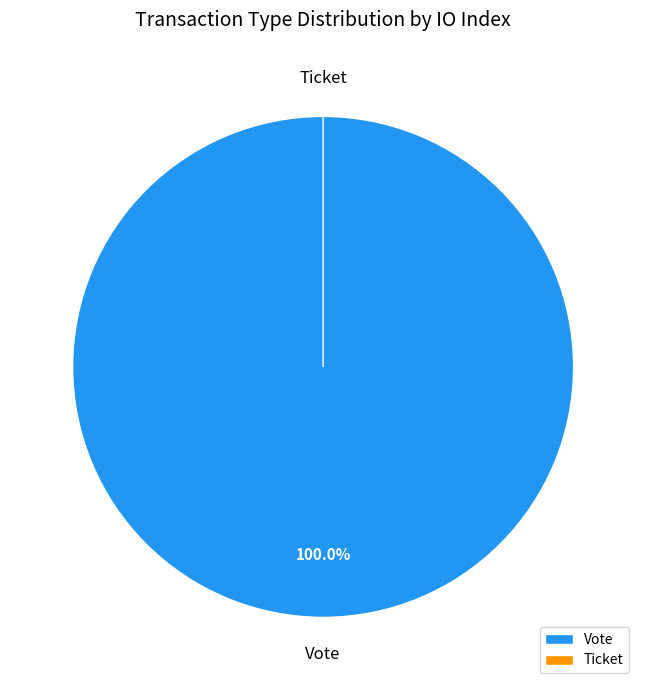

How many slices are in this pie chart?

2